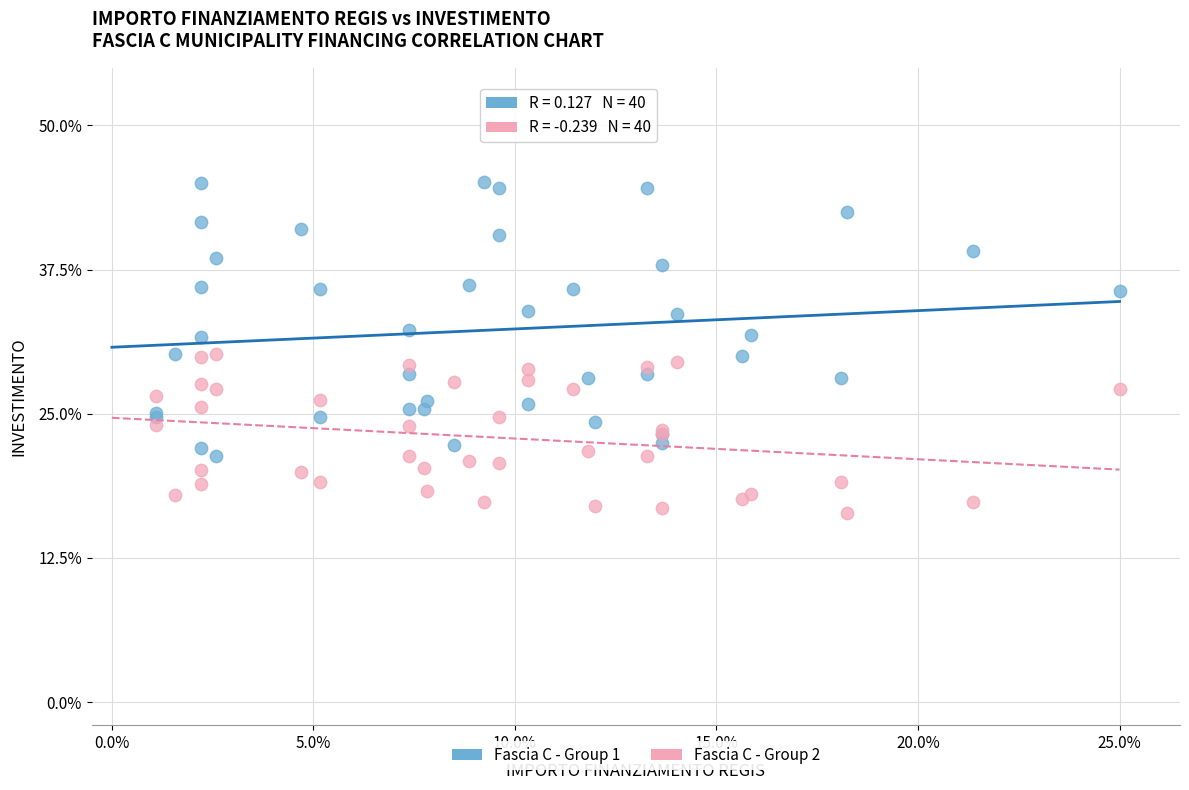

Which series has the widest spread of Y values?

Fascia C - Group 1